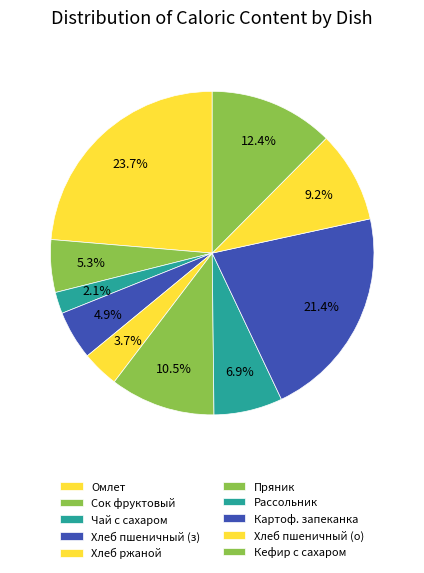

To the nearest percent, what is the average slice percentage?

10%